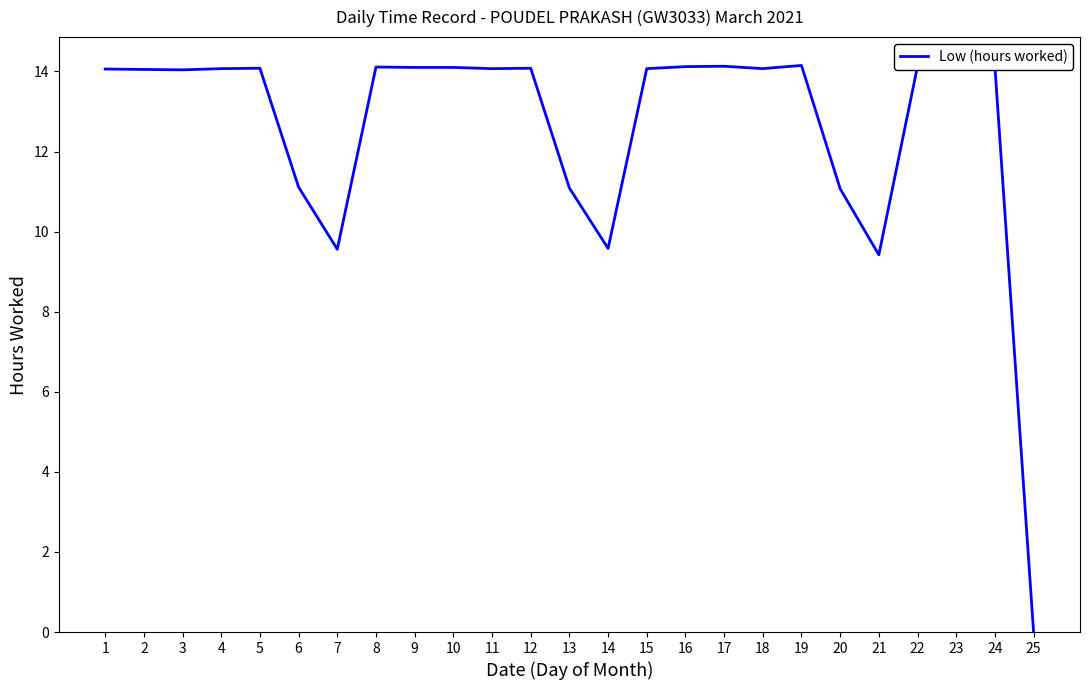

Which has a higher value, 6 or 5?

5